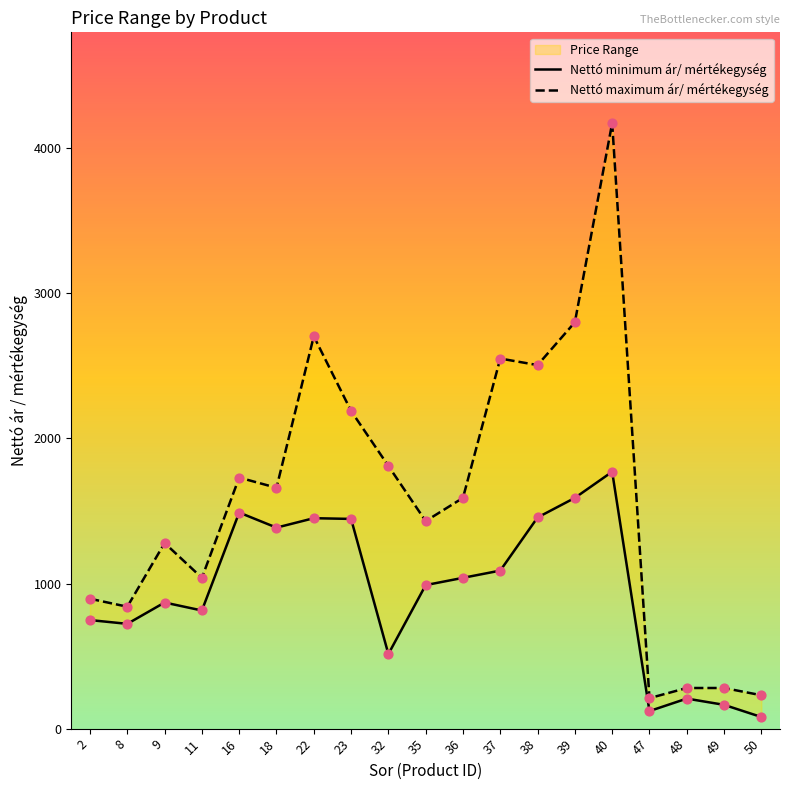

What are all the series names shown in the legend?

Nettó minimum ár/ mértékegység, Nettó maximum ár/ mértékegység